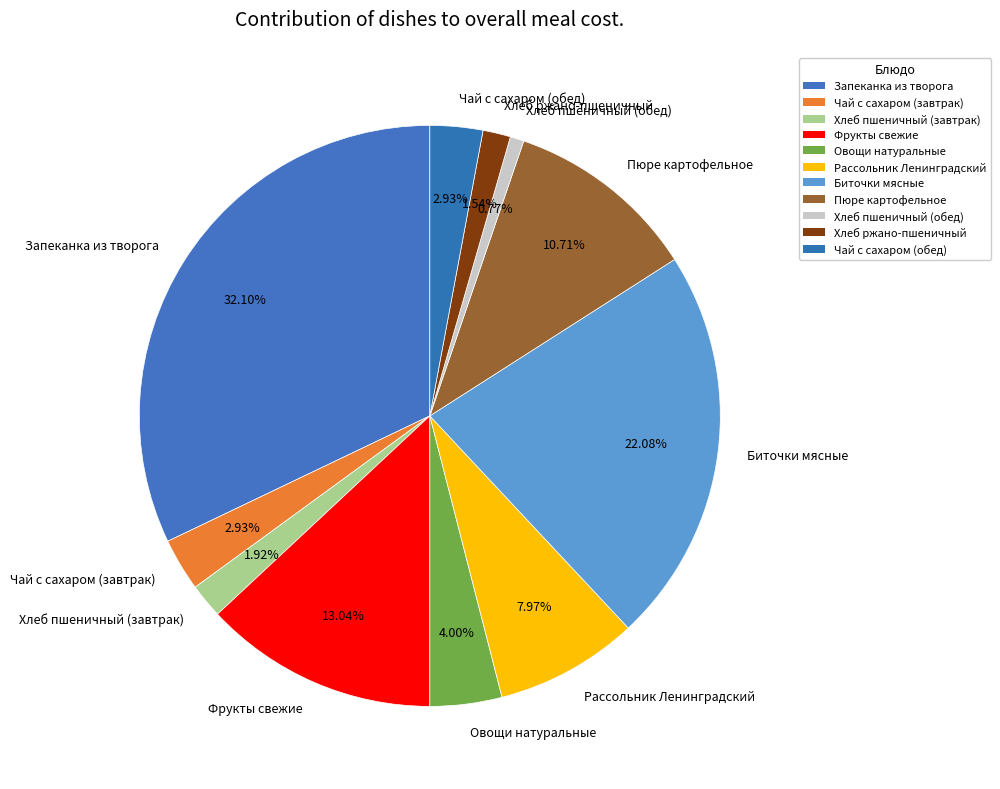

The Рассольник Ленинградский slice represents 8% of the pie. True or false?

True